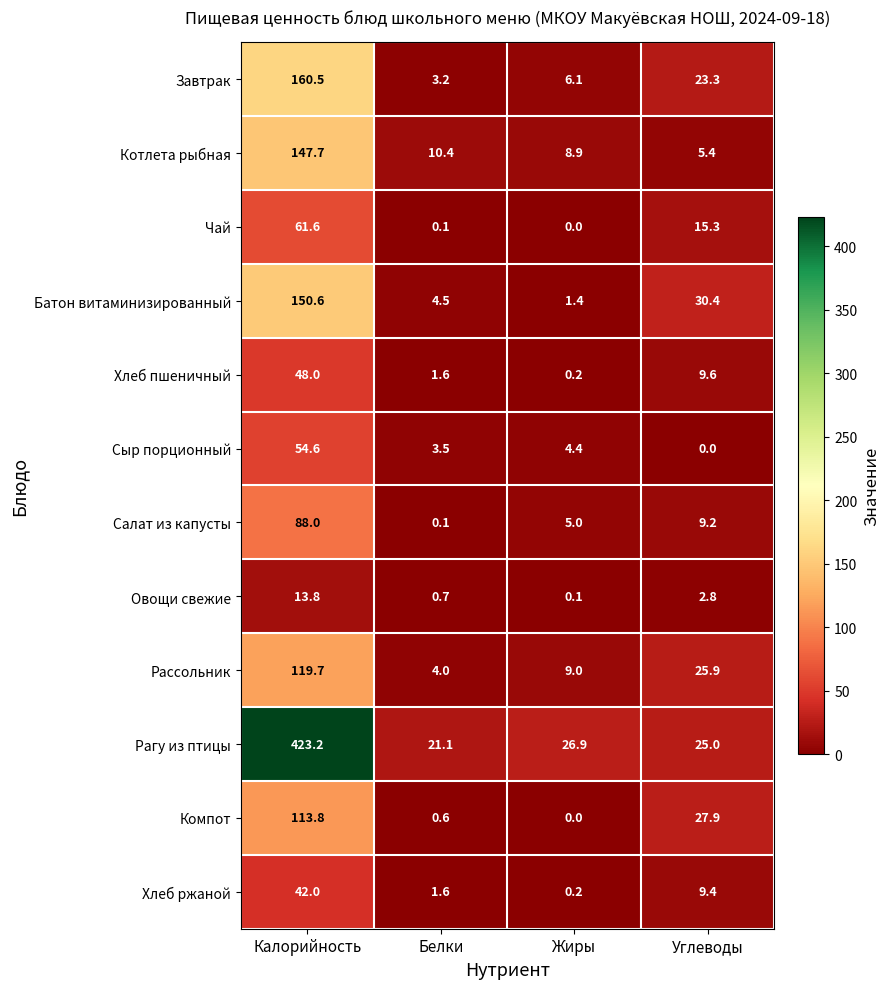

How many data points does each series have?

4